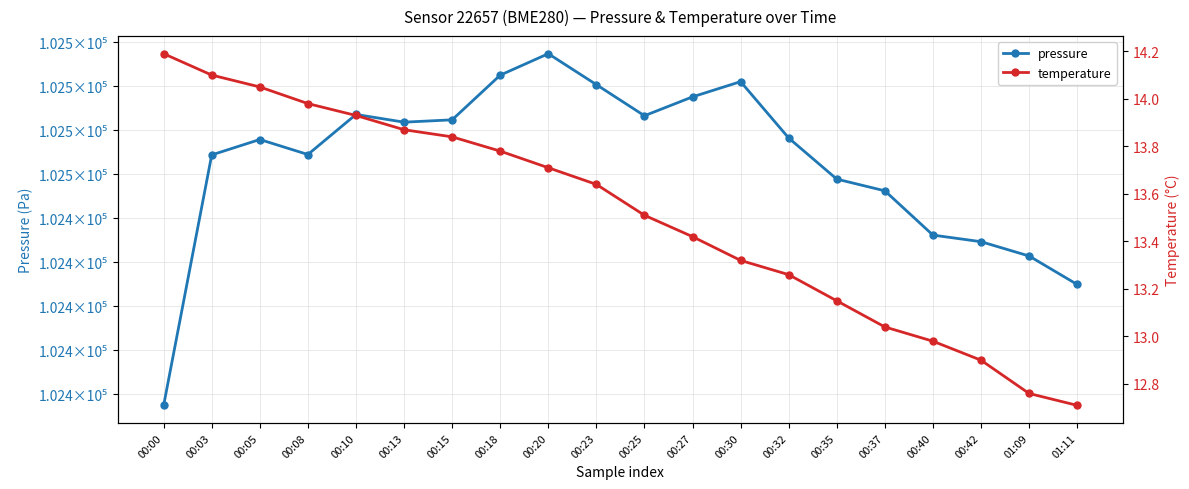

What are all the series names shown in the legend?

pressure, temperature